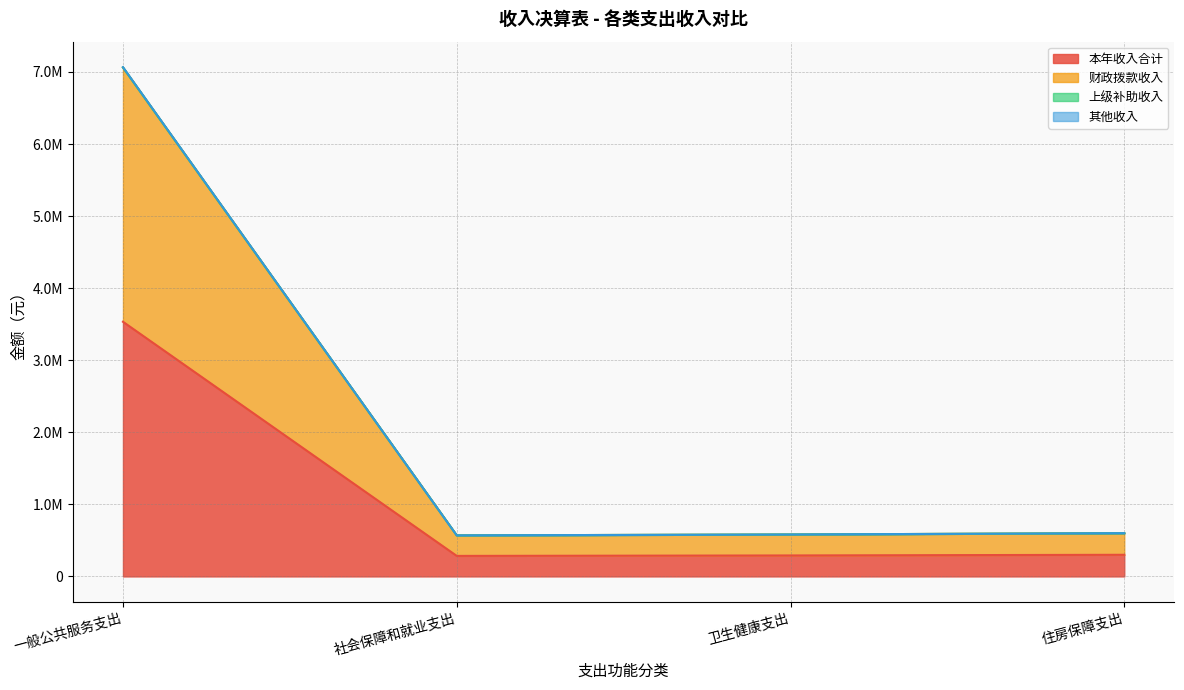

Does the chart display data point markers on the line(s)?

No